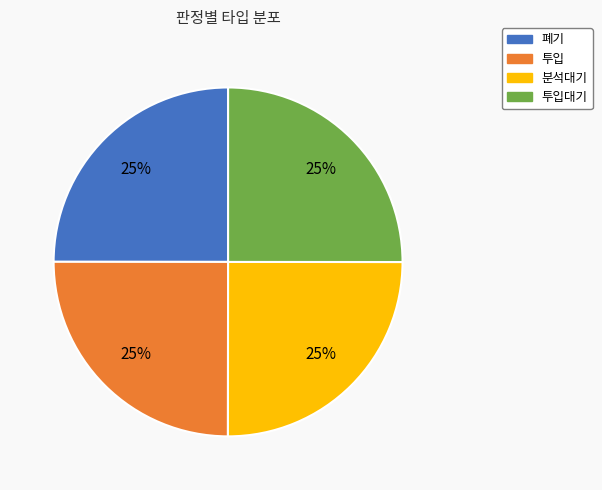

Is there any slice that represents more than half of the pie?

No